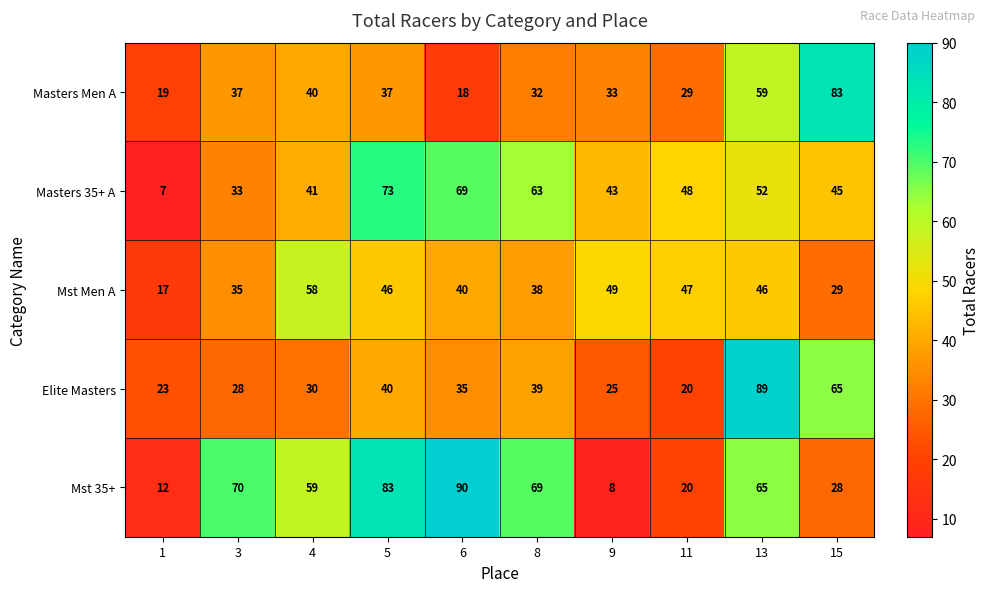

How many data points does each series have?

10